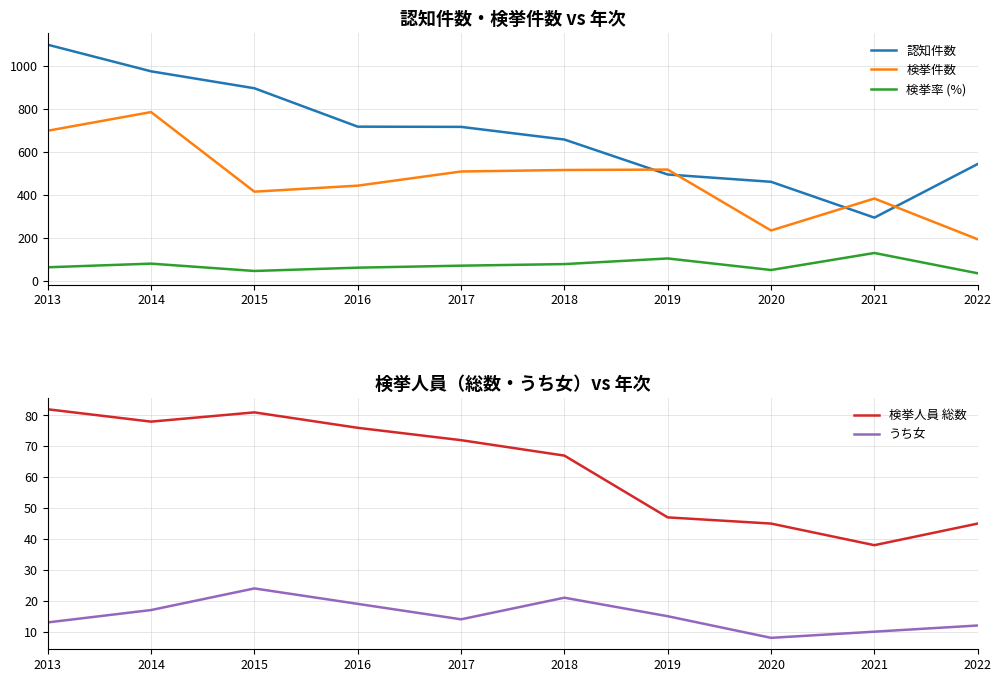

Where is the first local maximum for うち女?

2015